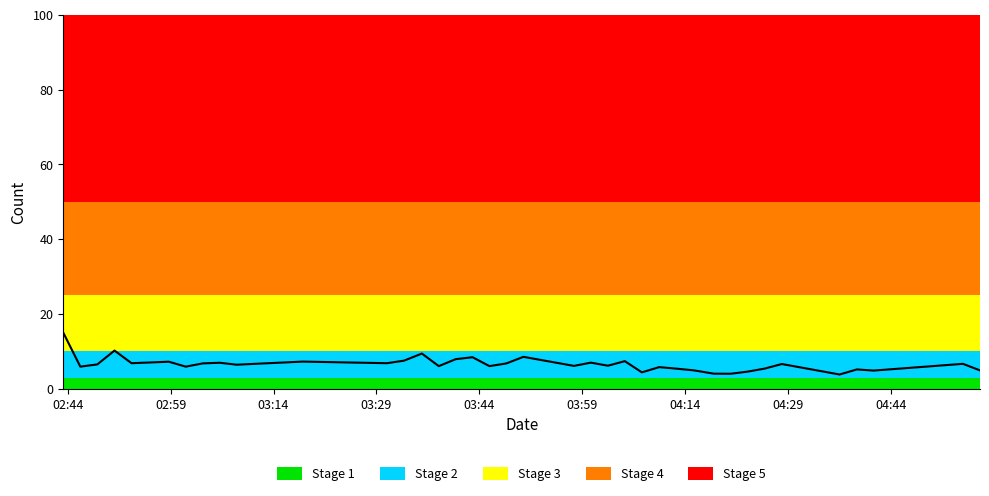

What is the minimum value shown in the chart?

3.8